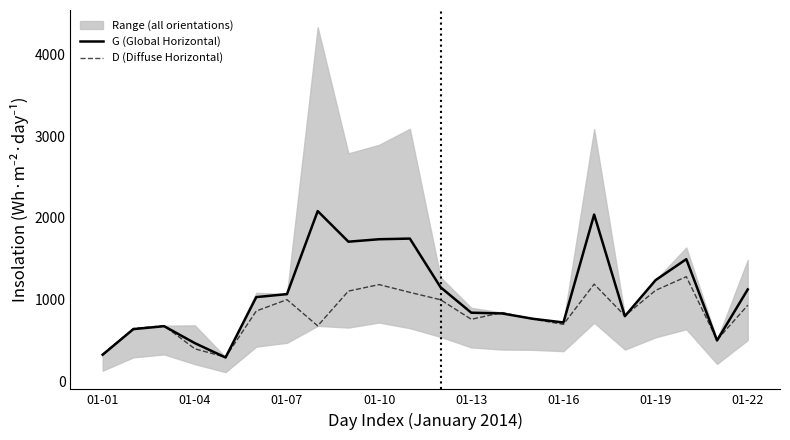

Reading left to right, transcribe all the data shown in this chart.

G (Global Horizontal): 328.5	641.3	677.1	470.0	294.6	1032.6	1069.0	2084.1	1709.9	1739.9	1747.8	1153.0	841.7	833.0	768.0	722.5	2041.7	799.5	1240.0	1496.4	502.6	1126.3
D (Diffuse Horizontal): 332.8	649.0	683.0	400.6	298.5	862.5	1001.7	681.2	1106.2	1185.4	1090.5	1000.2	761.1	844.2	764.1	699.6	1191.3	804.4	1115.1	1282.3	509.4	933.5